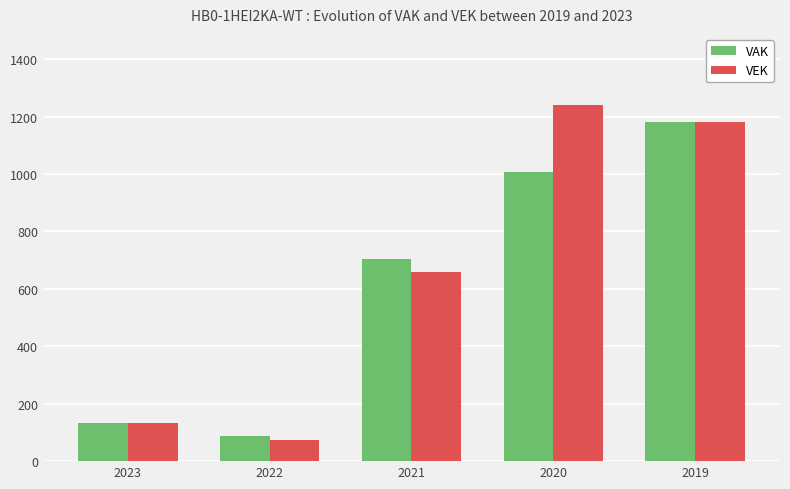

Which label corresponds to the largest value in the chart?

2020